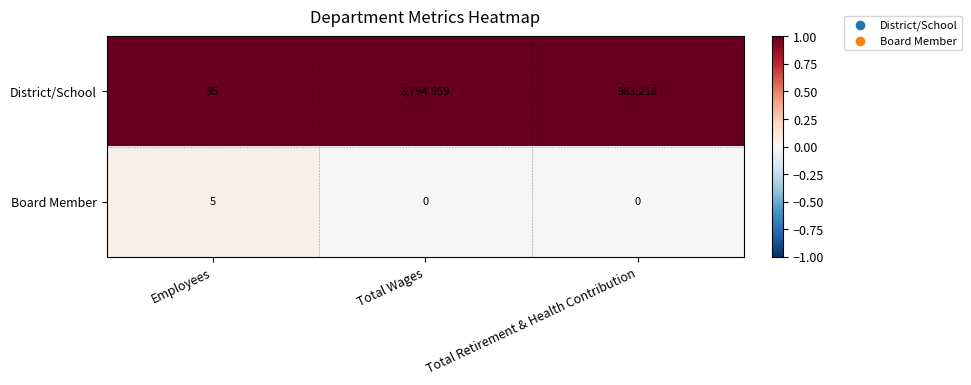

What is the total value across all series at Total Wages?

3794959